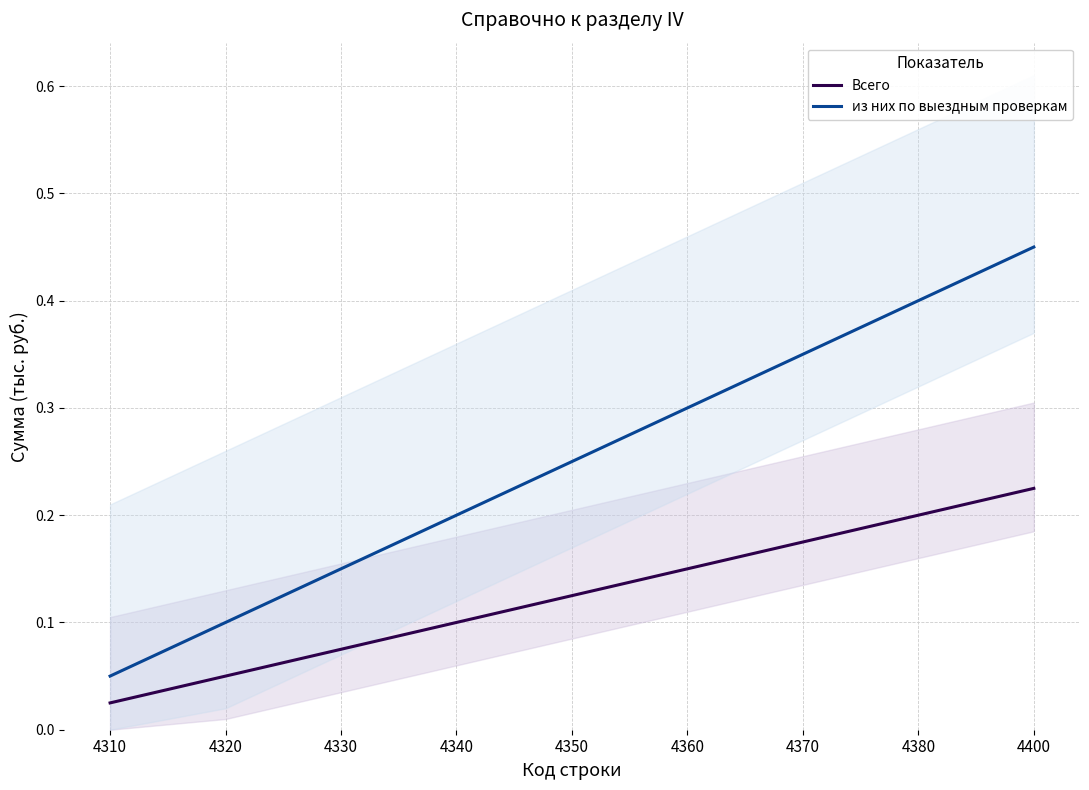

What are all the series names shown in the legend?

Всего, из них по выездным проверкам